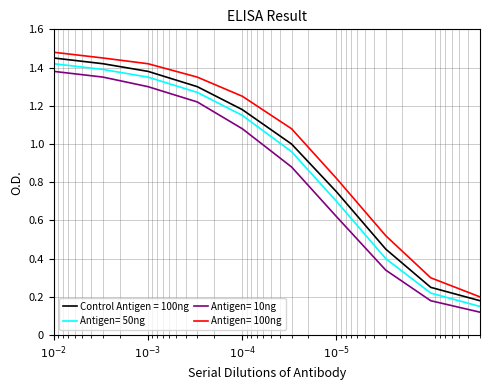

What is the value of the Antigen= 10ng point at the 1st from the left?

1.4